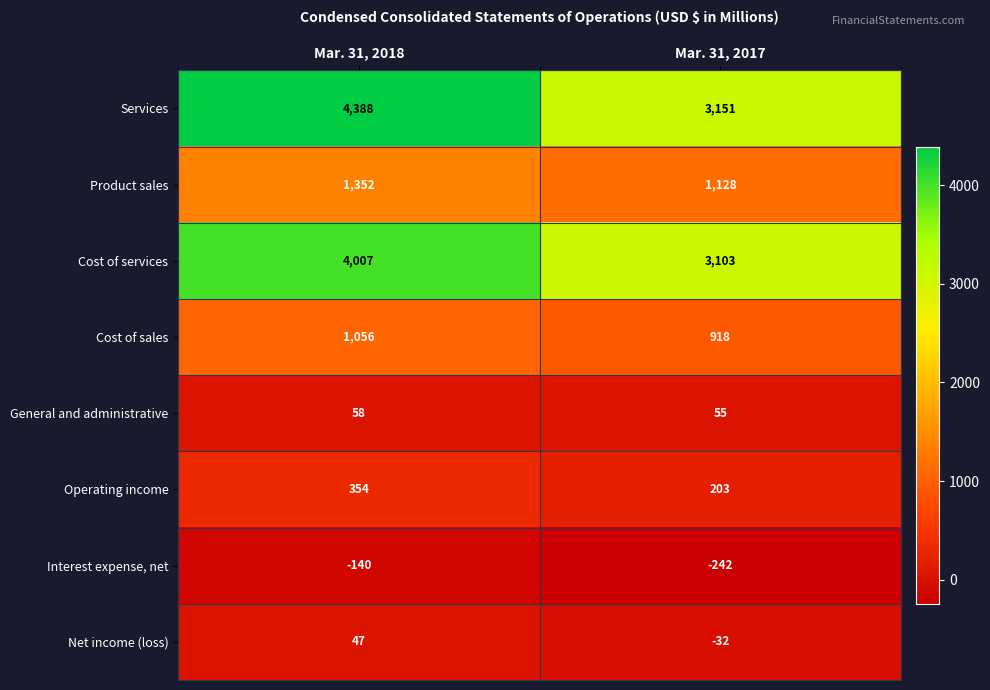

What is the sum of the Services values at Mar. 31, 2017 and Mar. 31, 2018?

7539